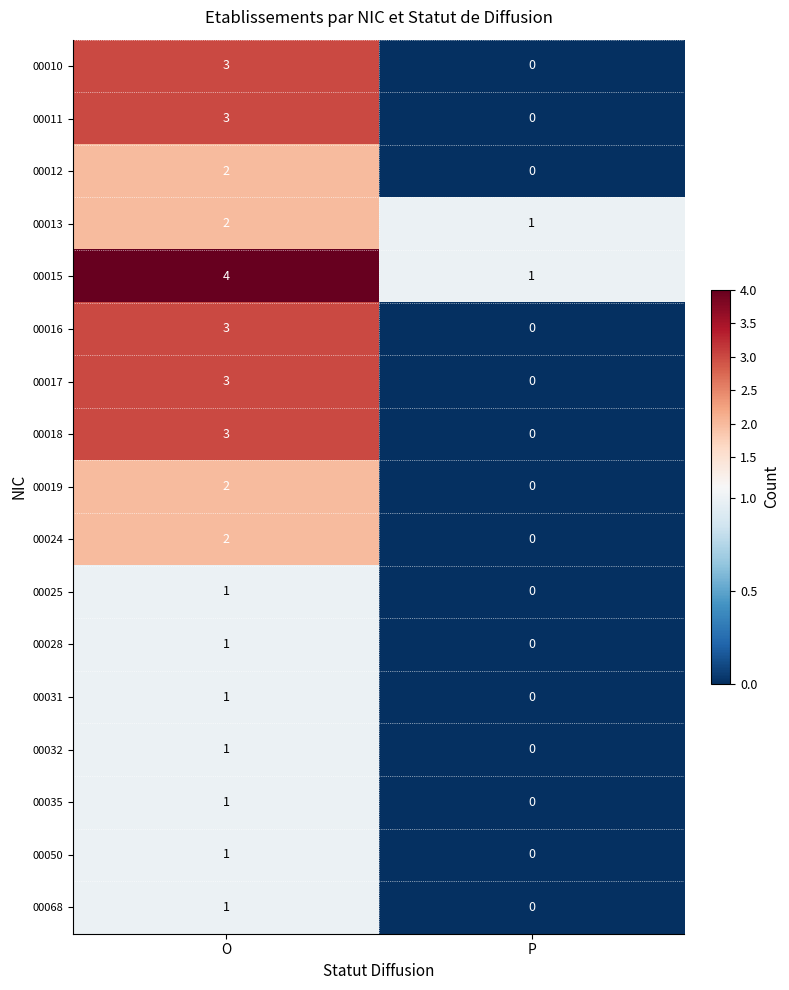

How many distinct data groups are displayed?

17